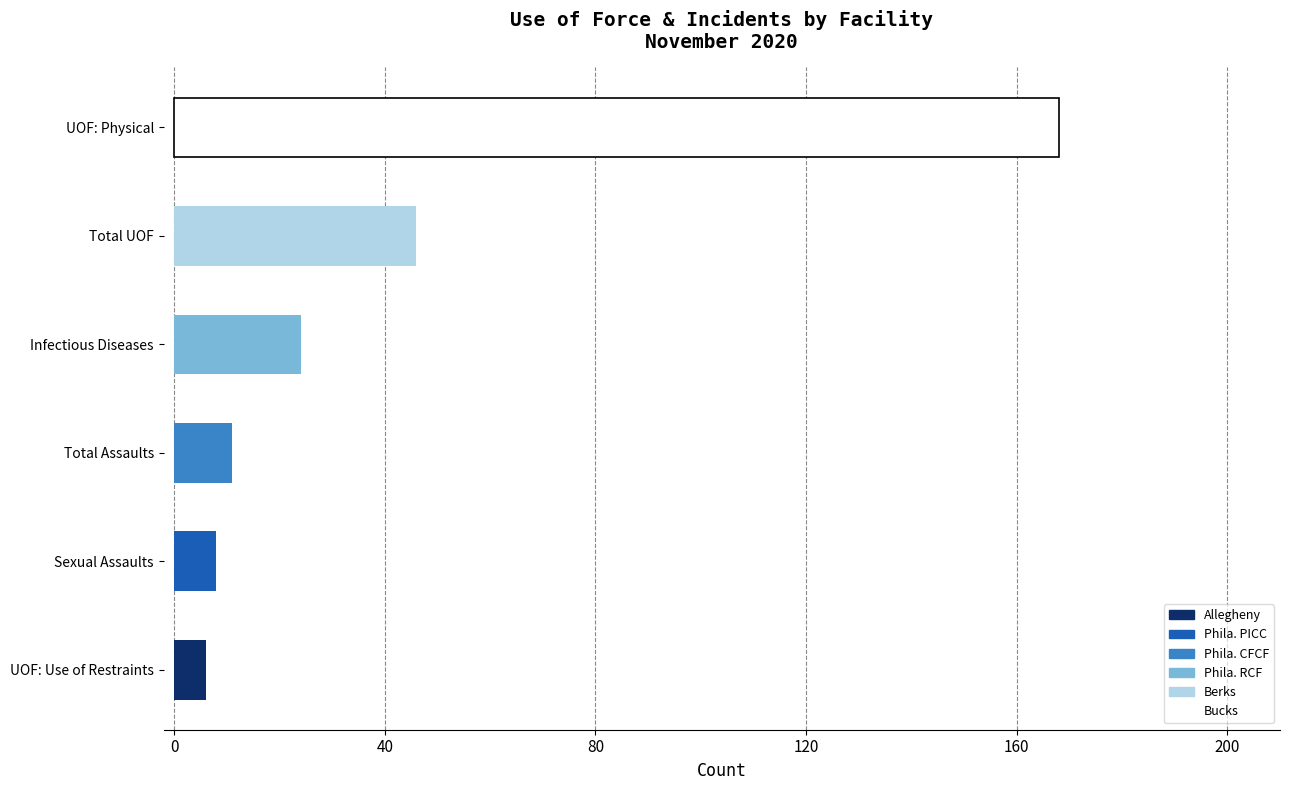

How many bars are there in total?

6